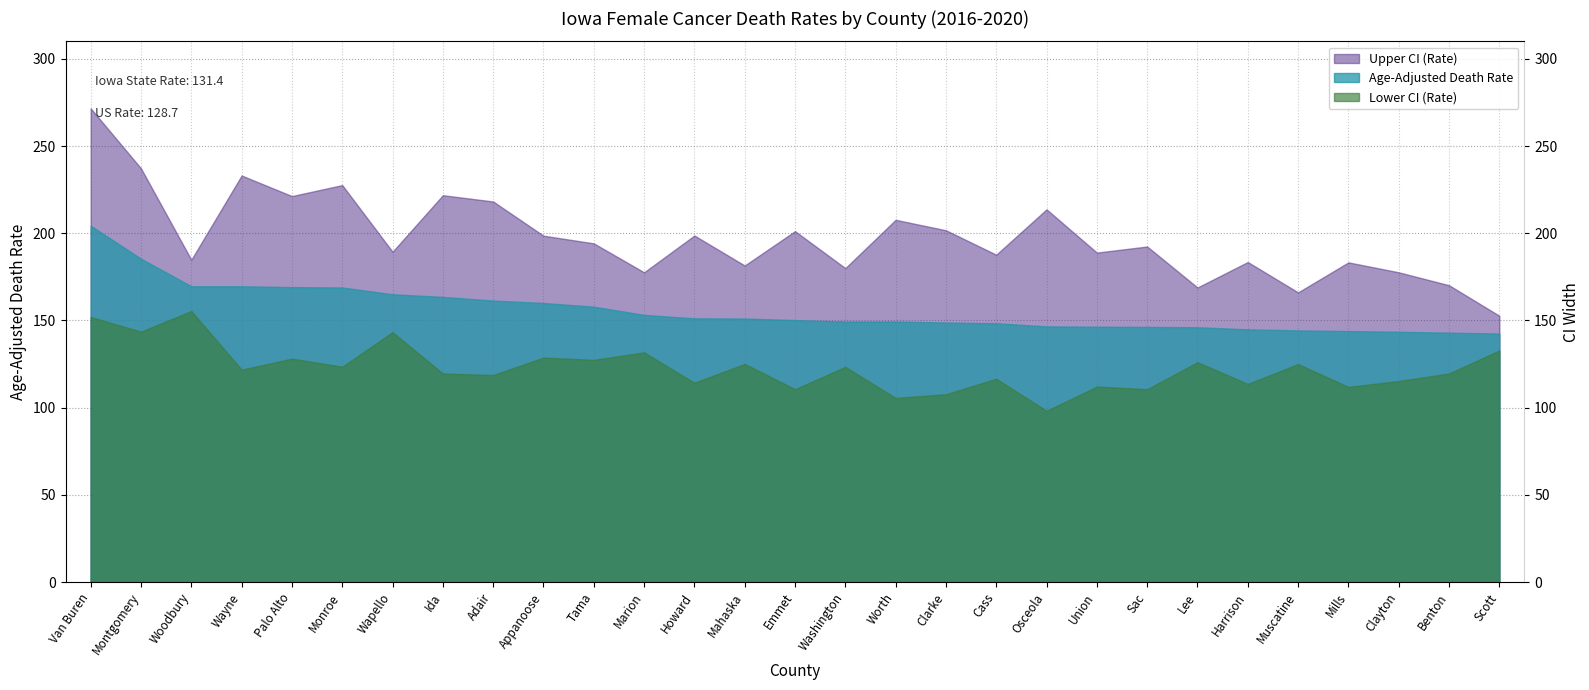

At which category does the data reach its first local valley?

Woodbury